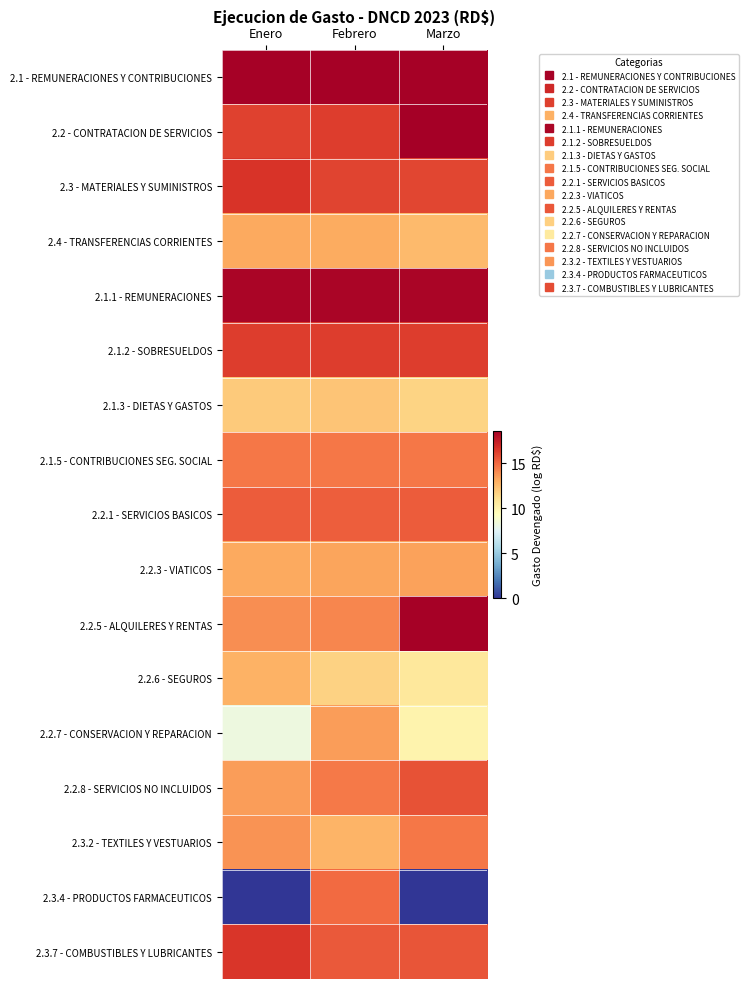

Reading left to right, extract all data points from this chart.

2.1 - REMUNERACIONES Y CONTRIBUCIONES: Enero=18.5	Febrero=18.5	Marzo=18.5
2.2 - CONTRATACION DE SERVICIOS: Enero=16.2	Febrero=16.3	Marzo=18.6
2.3 - MATERIALES Y SUMINISTROS: Enero=16.6	Febrero=16.1	Marzo=16.0
2.4 - TRANSFERENCIAS CORRIENTES: Enero=13.1	Febrero=13.1	Marzo=12.6
2.1.1 - REMUNERACIONES: Enero=18.4	Febrero=18.4	Marzo=18.4
2.1.2 - SOBRESUELDOS: Enero=16.3	Febrero=16.3	Marzo=16.3
2.1.3 - DIETAS Y GASTOS: Enero=11.9	Febrero=12.2	Marzo=11.6
2.1.5 - CONTRIBUCIONES SEG. SOCIAL: Enero=14.6	Febrero=14.6	Marzo=14.6
2.2.1 - SERVICIOS BASICOS: Enero=15.4	Febrero=15.3	Marzo=15.4
2.2.3 - VIATICOS: Enero=13.1	Febrero=13.2	Marzo=13.3
2.2.5 - ALQUILERES Y RENTAS: Enero=13.9	Febrero=14.1	Marzo=18.5
2.2.6 - SEGUROS: Enero=12.8	Febrero=11.6	Marzo=10.7
2.2.7 - CONSERVACION Y REPARACION: Enero=8.3	Febrero=13.5	Marzo=10.0
2.2.8 - SERVICIOS NO INCLUIDOS: Enero=13.5	Febrero=14.5	Marzo=15.7
2.3.2 - TEXTILES Y VESTUARIOS: Enero=13.8	Febrero=12.8	Marzo=14.6
2.3.4 - PRODUCTOS FARMACEUTICOS: Enero=0.0	Febrero=15.0	Marzo=0.0
2.3.7 - COMBUSTIBLES Y LUBRICANTES: Enero=16.6	Febrero=15.4	Marzo=15.6